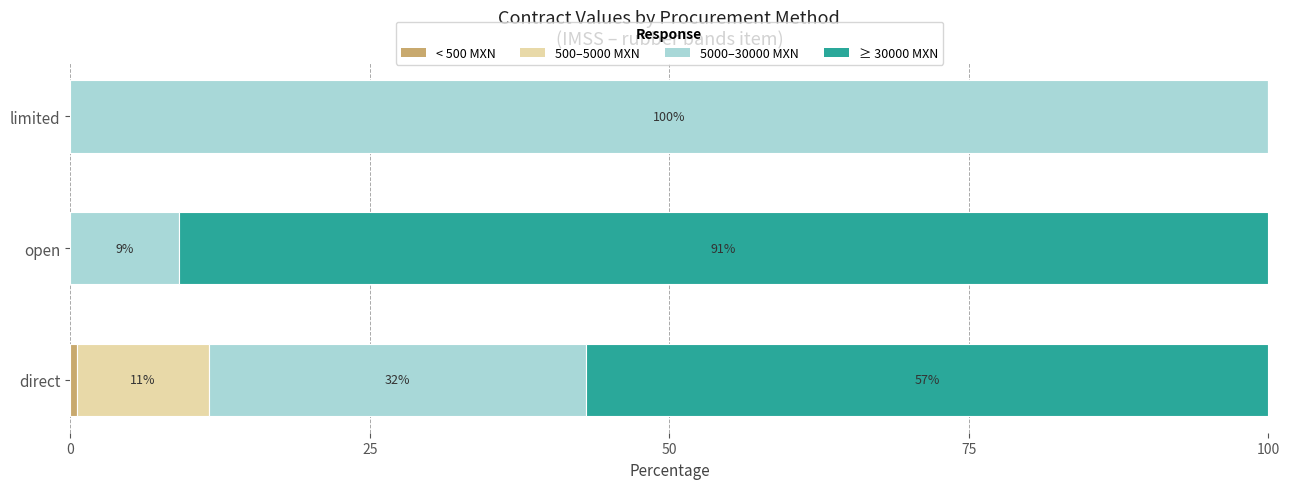

Reading left to right, what are all the values shown in this chart?

< 500 MXN: 0.5	0.0	0.0
500–5000 MXN: 11.0	0.0	0.0
5000–30000 MXN: 31.5	9.0	100.0
≥ 30000 MXN: 56.9	91.0	0.0